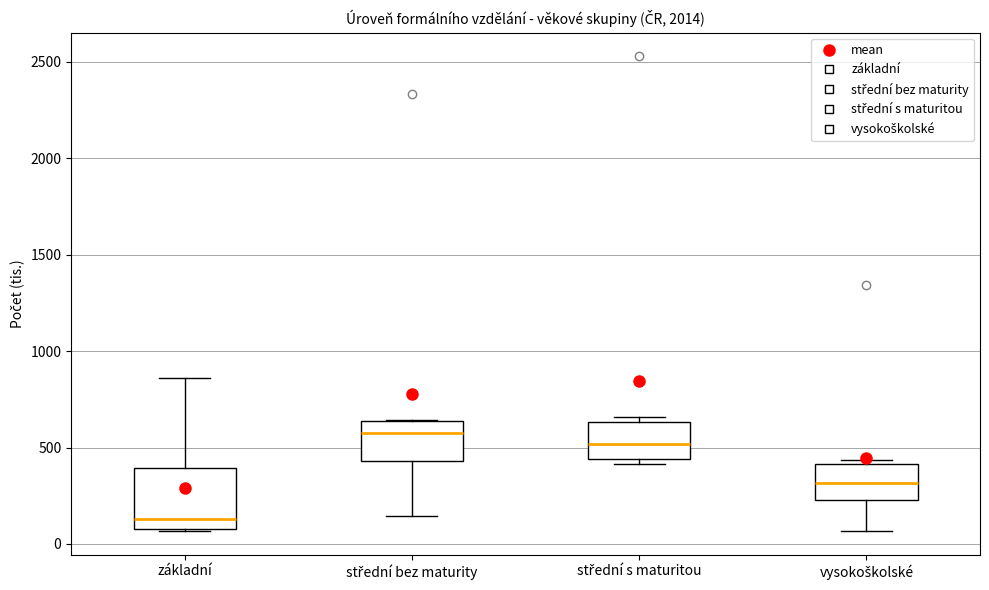

Where does the lower whisker of the box for vysokoškolské end on the y-axis? The values are not printed on the chart, so give them approximately, as read against the axis.

50